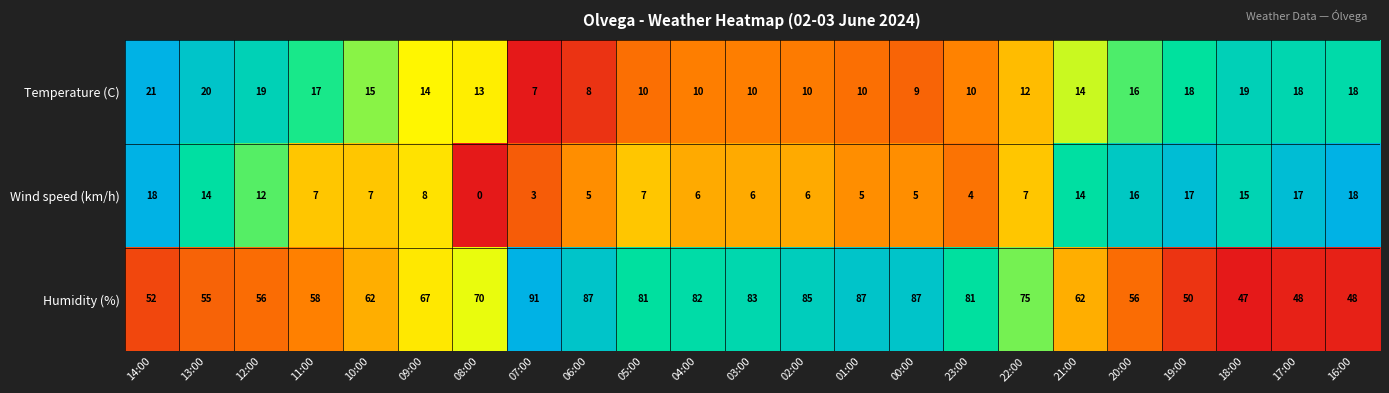

At how many categories does at least one series exceed 19?

23